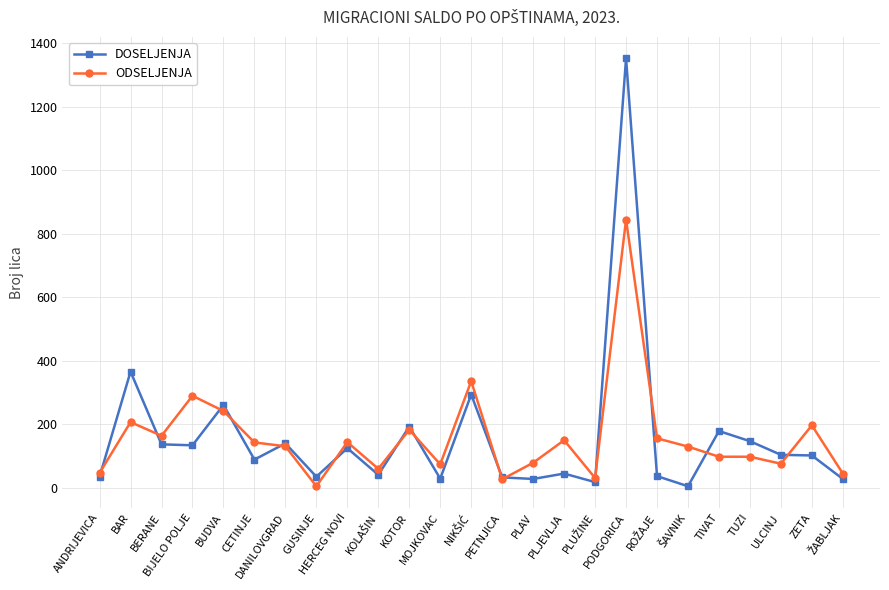

What is the sum of the ODSELJENJA values at PODGORICA and BUDVA?

1087